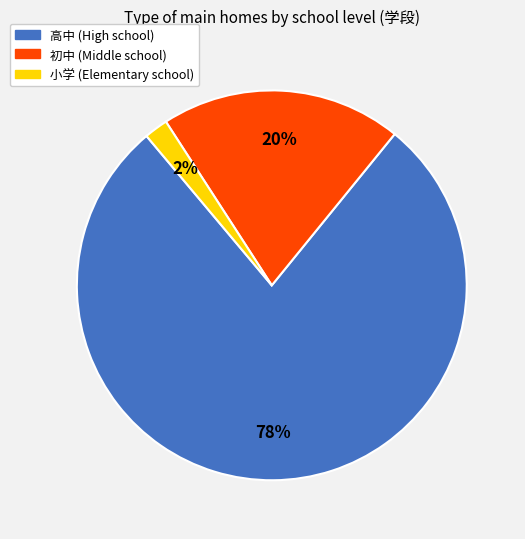

Do 高中 and 初中 together represent more than half of the pie?

Yes